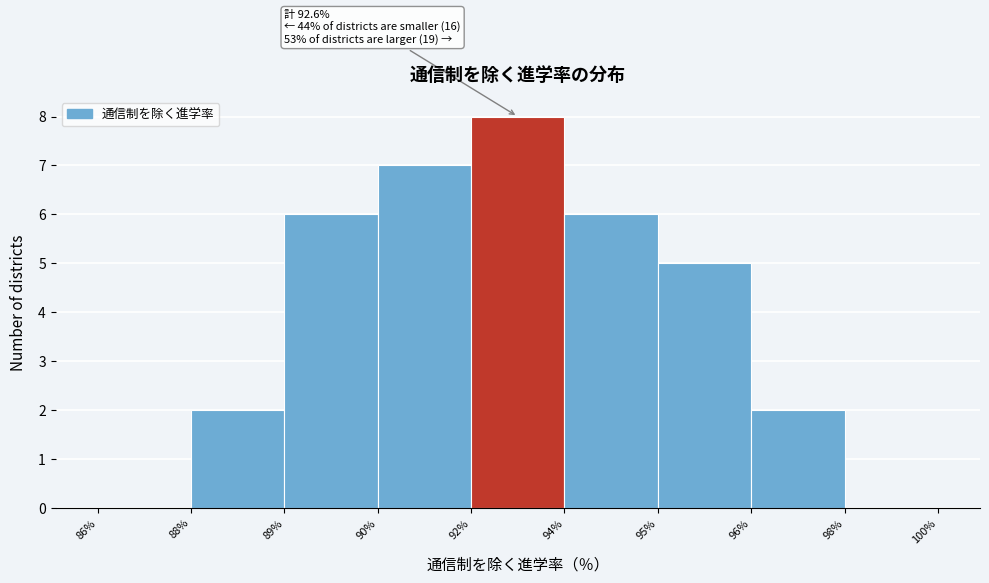

Reading right to left, transcribe all the data shown in this chart.

98%=0	96%=2	95%=5	94%=6	92%=8	90%=7	89%=6	88%=2	86%=0